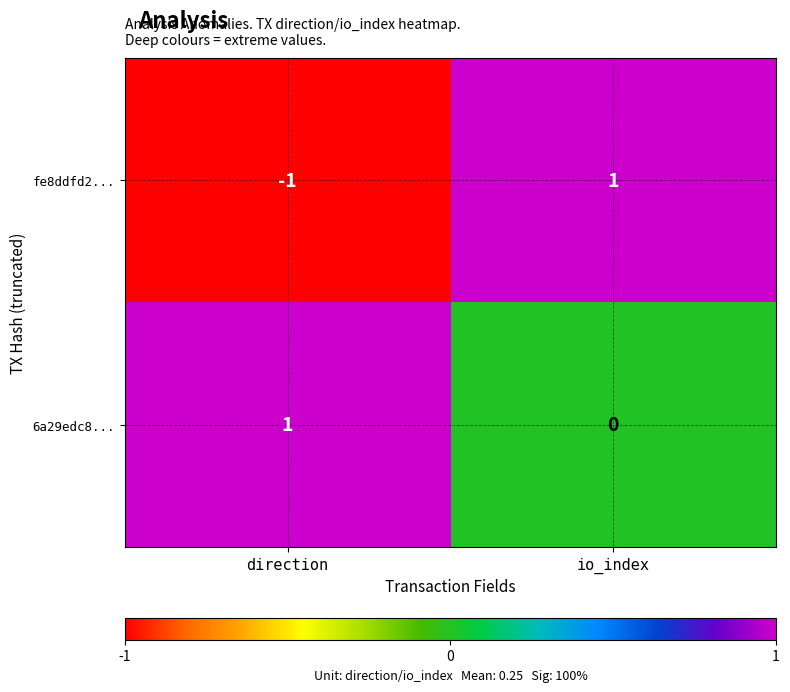

List the series in order of their overall mean, lowest first.

fe8ddfd2..., 6a29edc8...